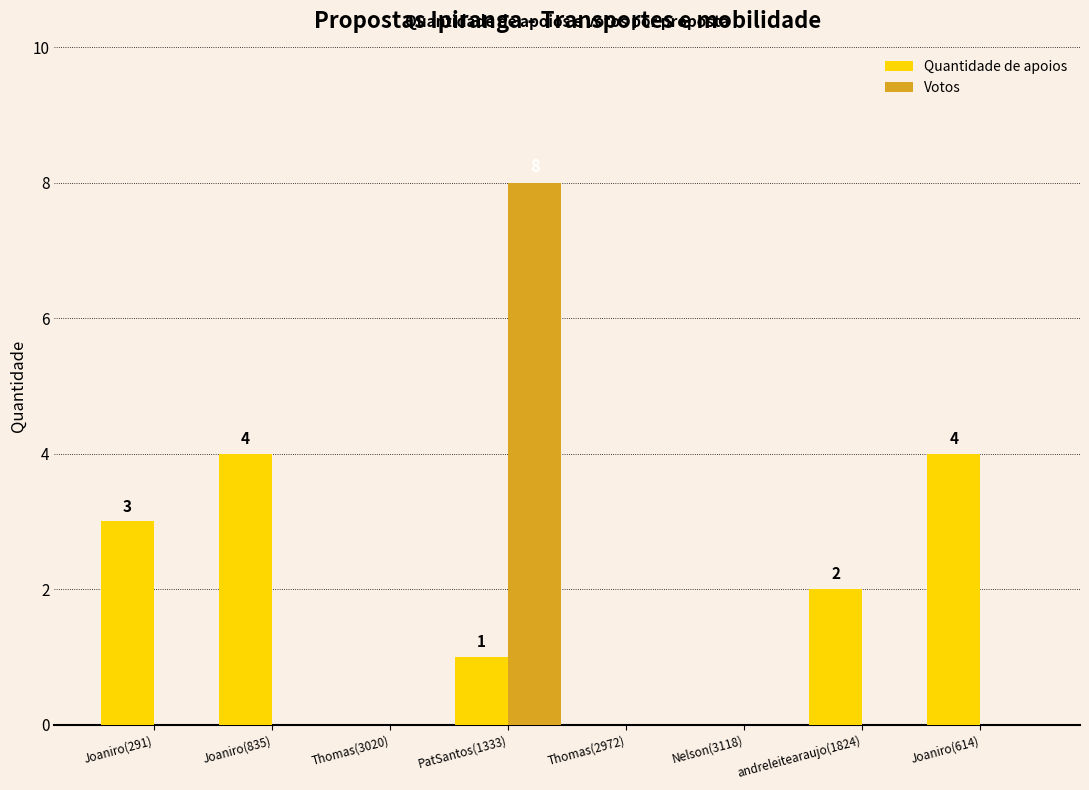

What is the spread (max minus min) of values at Joaniro(291)?

3